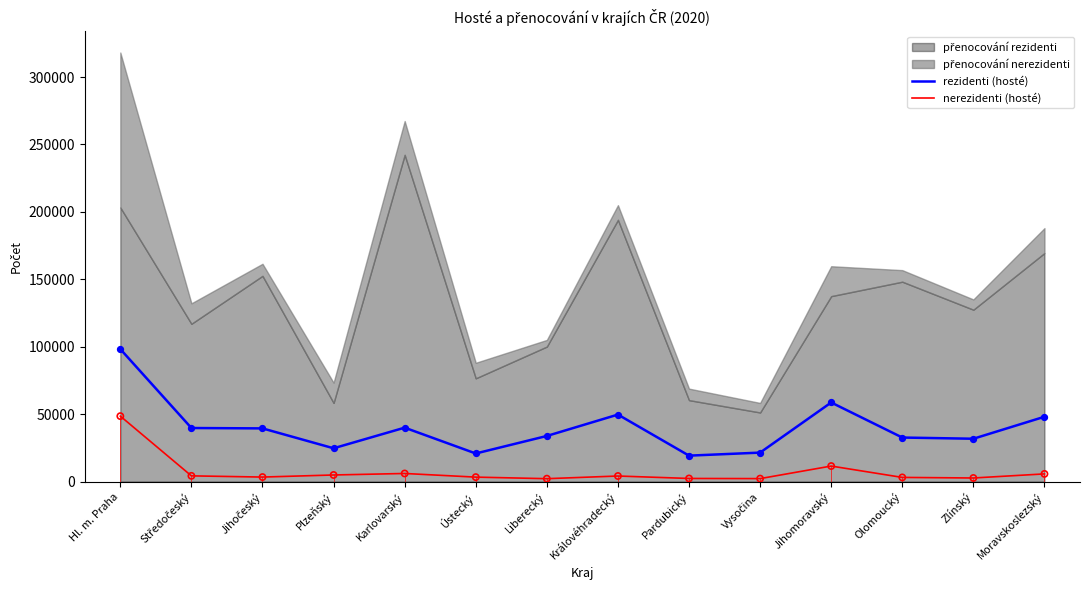

Which series has the largest Y range (max minus min)?

rezidenti (hosté)